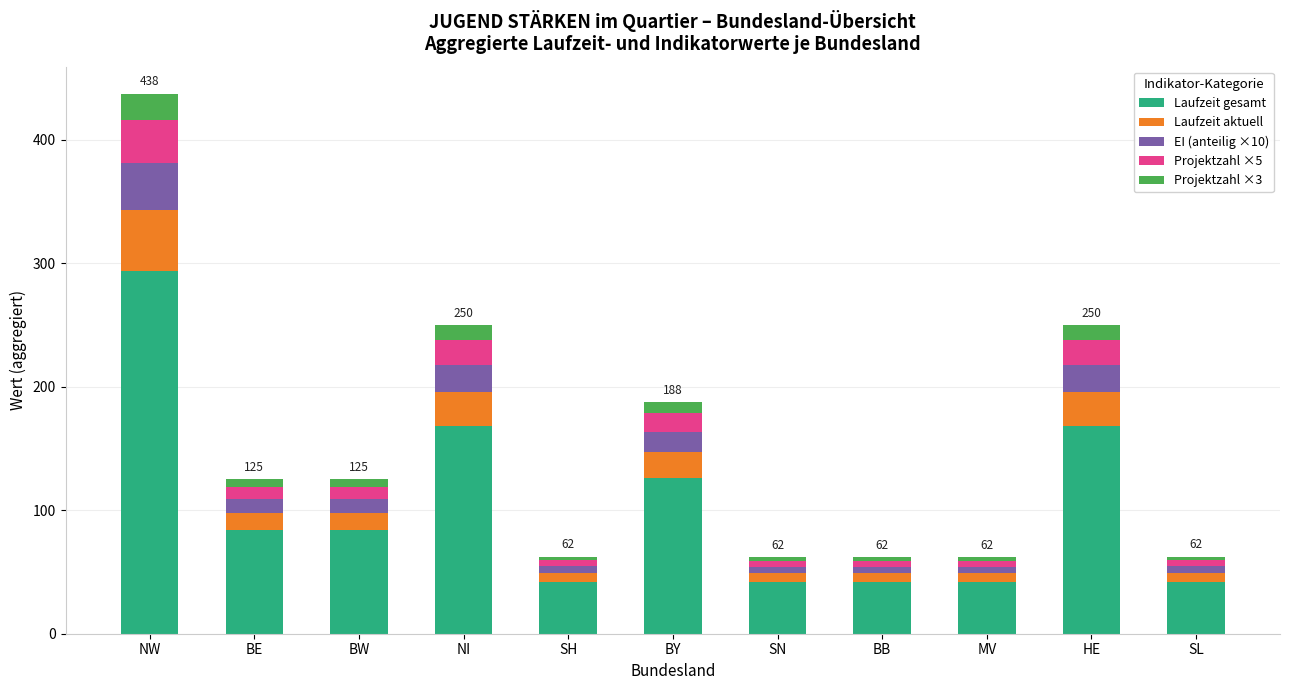

What is the highest value of the Laufzeit gesamt series?

294.0